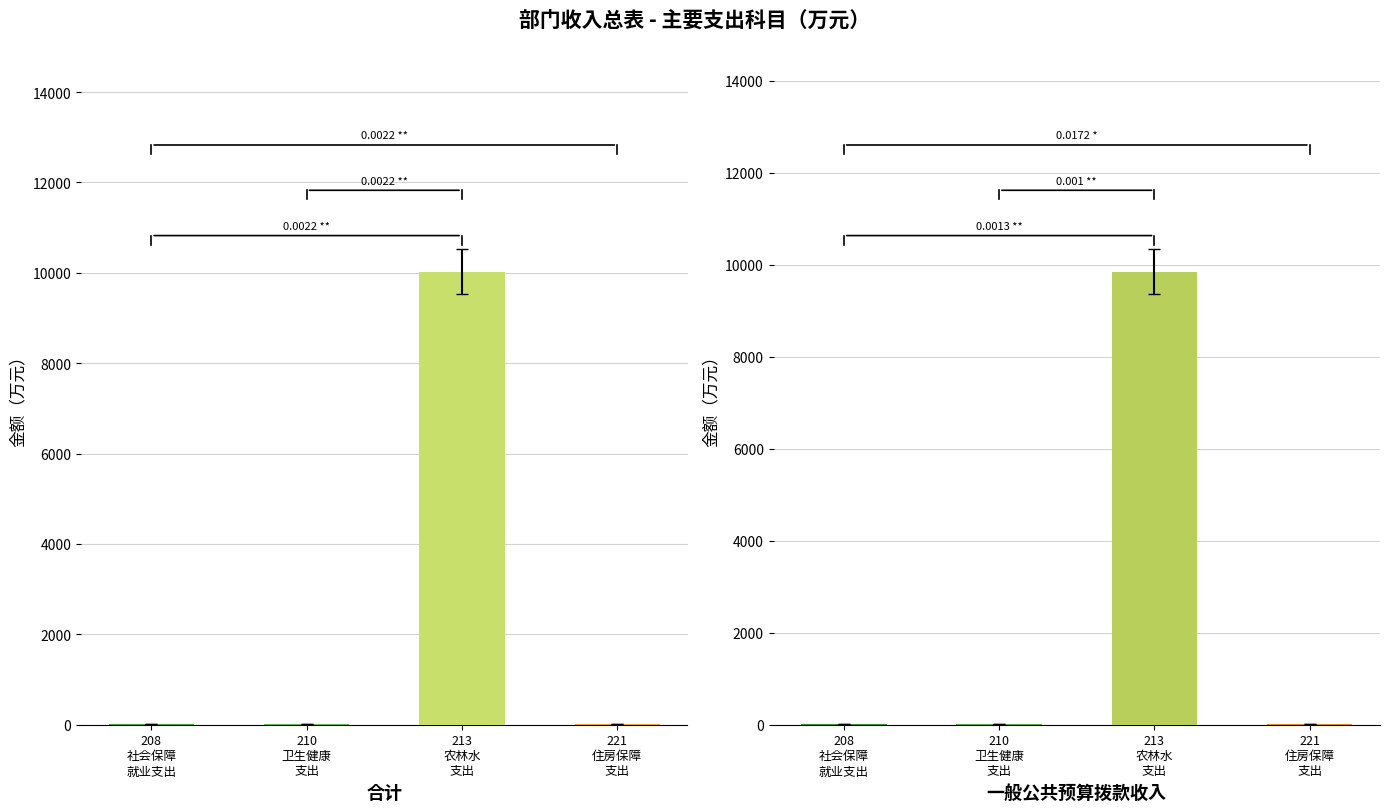

Which series has the largest total across all categories?

合计